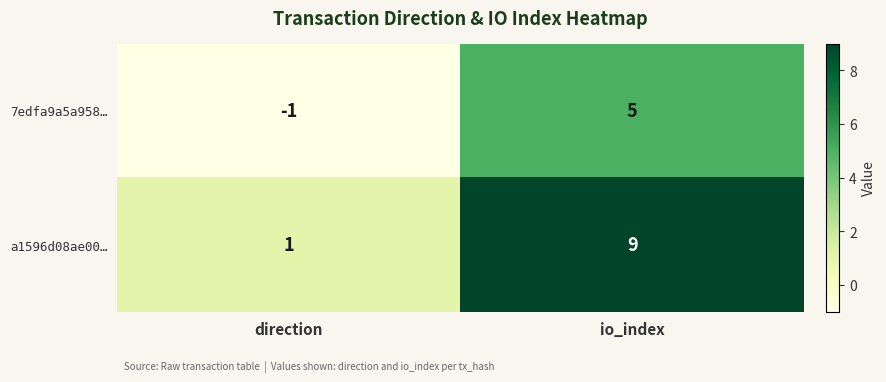

Which category has the lowest value in the 7edfa9a5a958… series?

direction